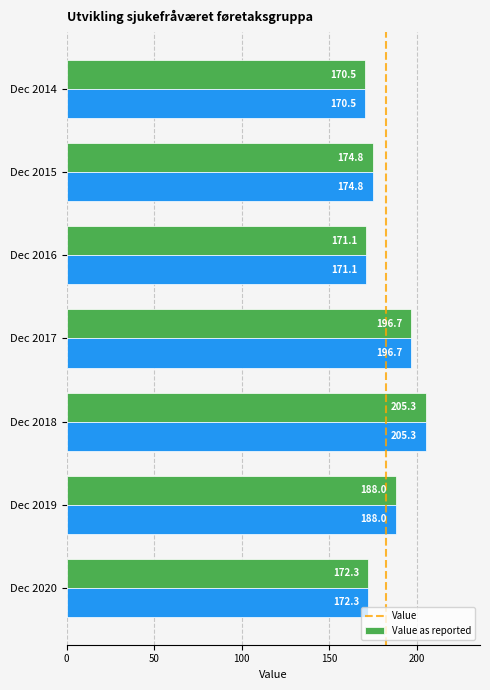

What is the greatest value displayed?

205.3